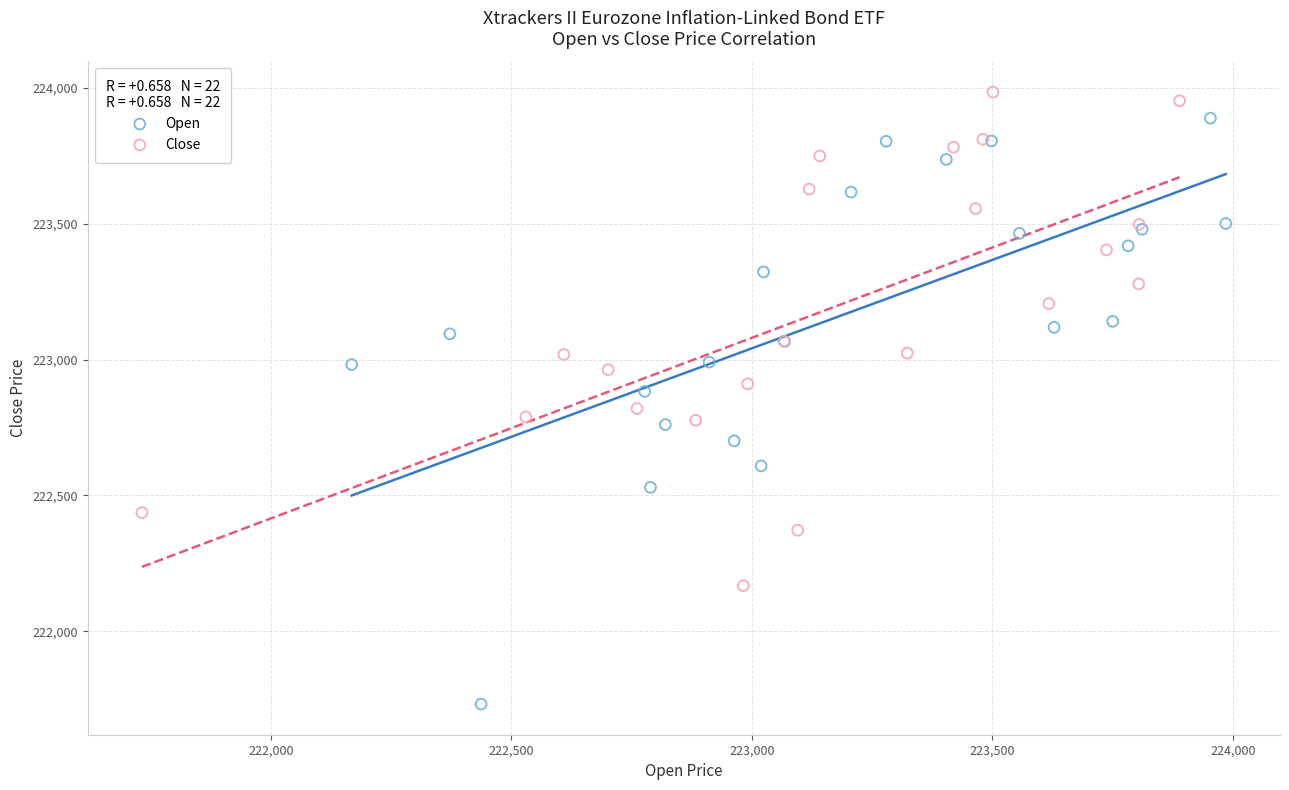

Which series has the widest spread of Y values?

Open